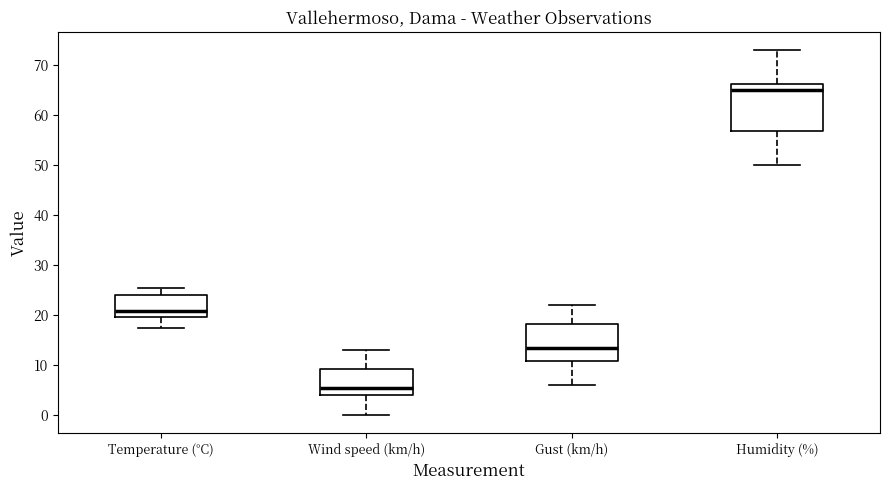

Where does the lower whisker of the box for Humidity (%) end on the y-axis? The values are not printed on the chart, so give them approximately, as read against the axis.

50